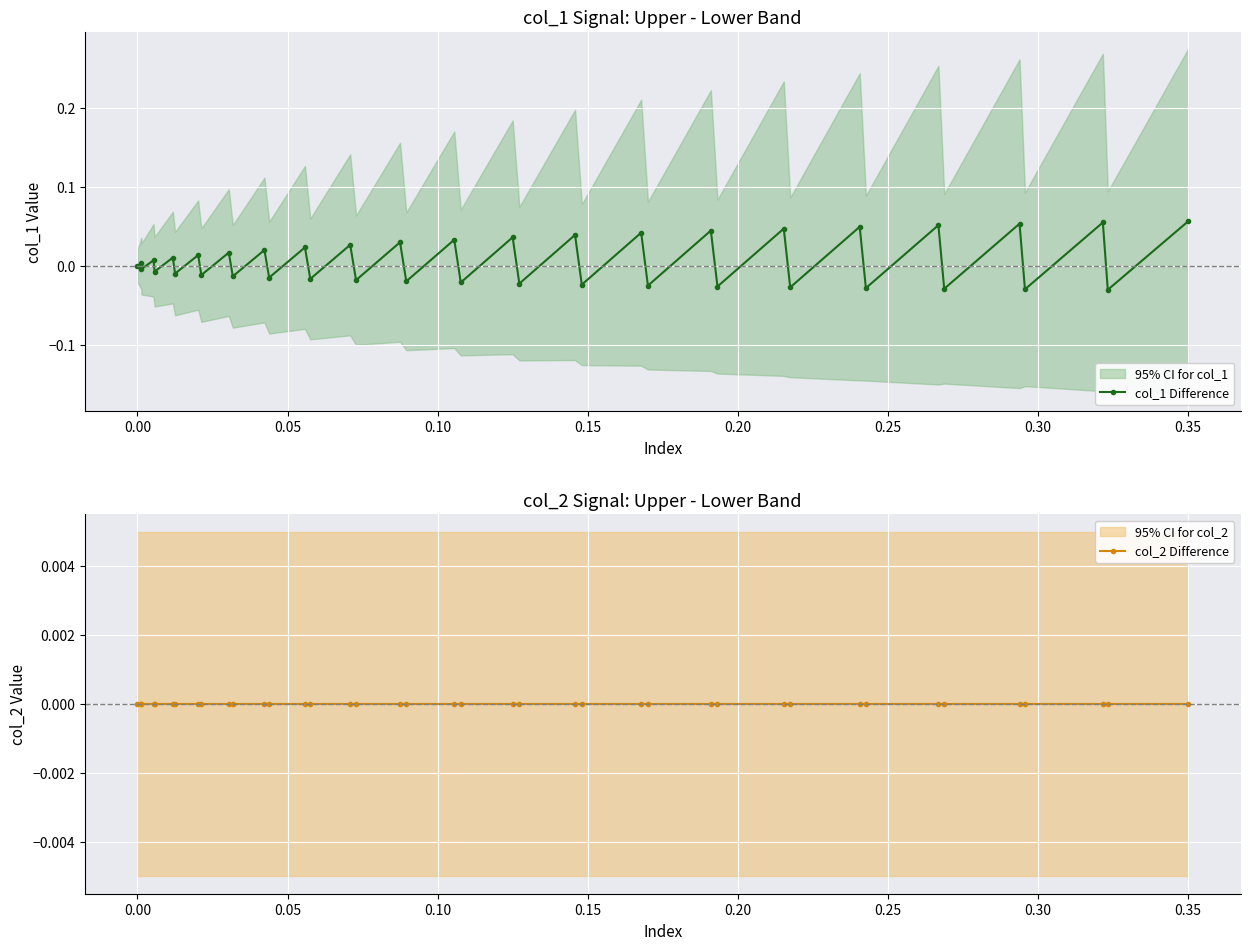

True or false: col_1 Difference has more than 1 interior local peaks.

True